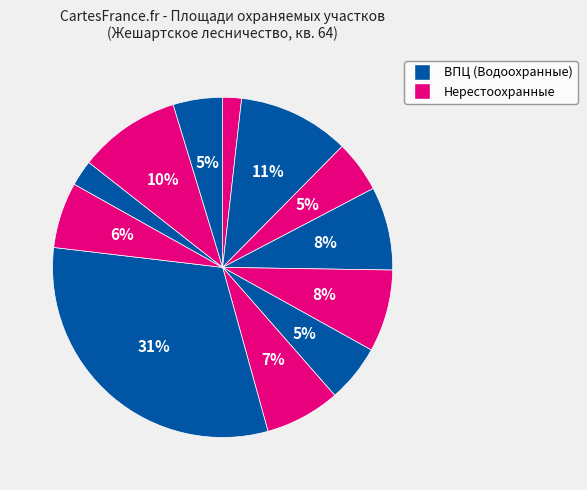

How many slices are in this pie chart?

12